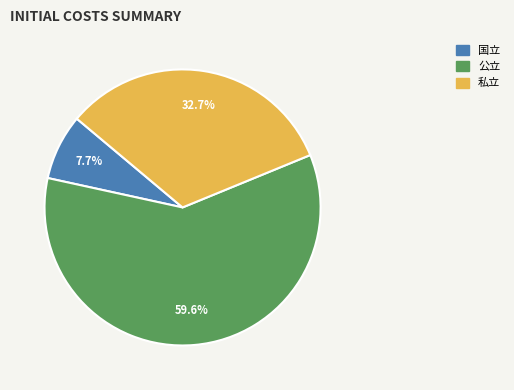

The 公立 slice represents 60% of the pie. True or false?

True